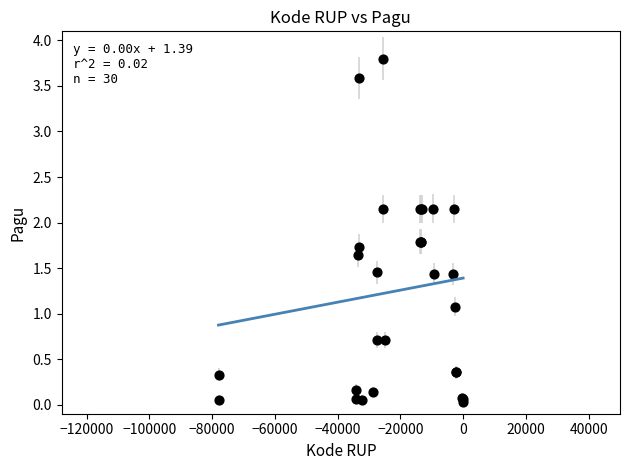

What Y value in the scatter plot is closest to 1?

1.1